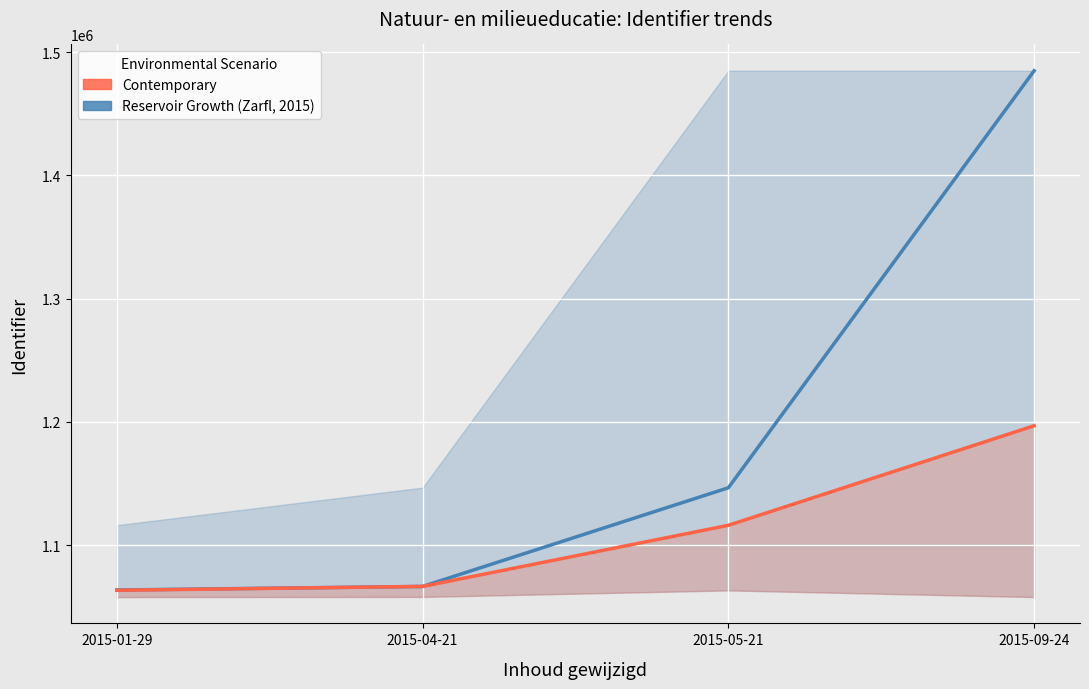

True or false: Contemporary and Reservoir Growth (Zarfl, 2015) intersect in this chart.

False